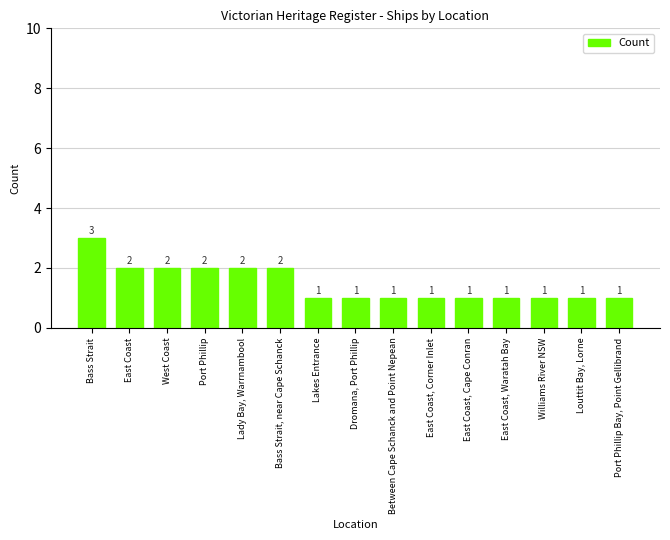

Is it true that the value at Dromana, Port Phillip is 1?

True